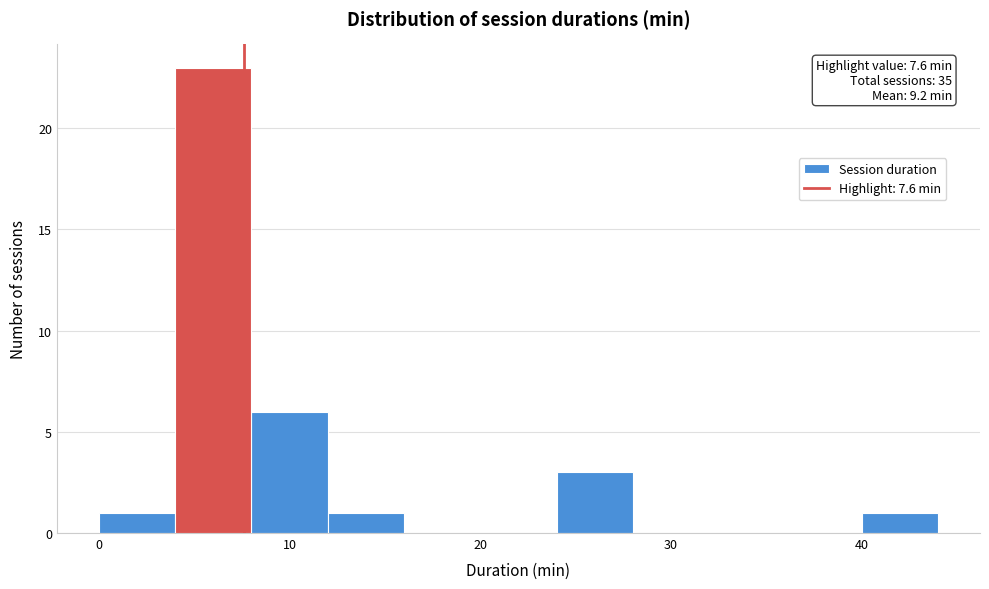

Which range on the x-axis has the tallest bar?

4 to 8